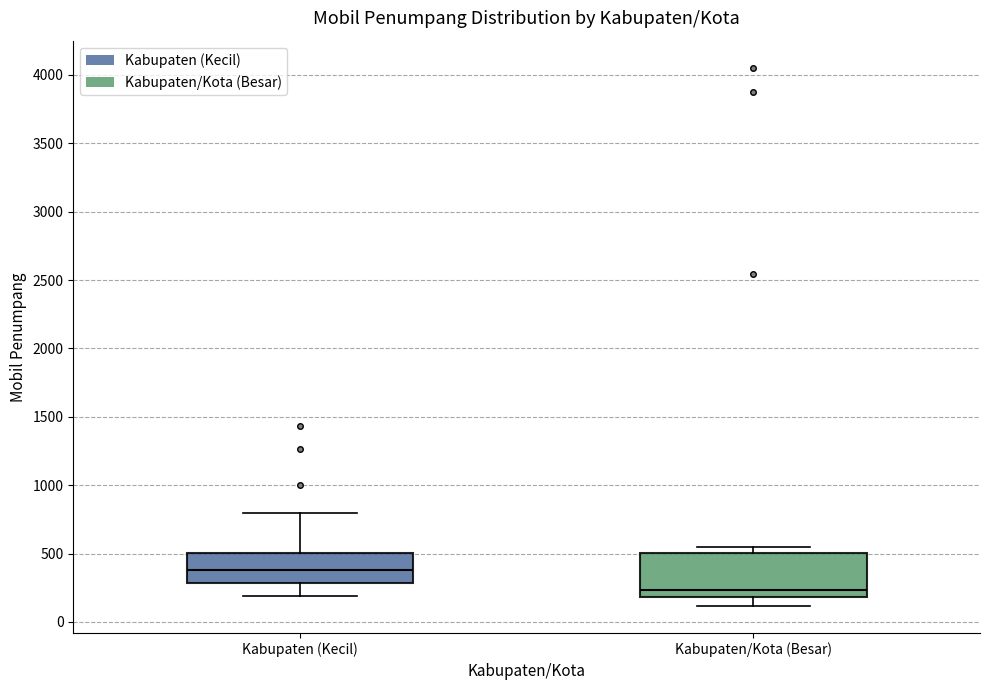

Reading left to right, transcribe this box plot: for each box, give where its median line is, the range the box spans, and where its two whiskers end, as read against the y-axis. The values are not printed on the chart, so give them approximately, as read against the axis.

Kabupaten (Kecil): median 400, box 300 to 500, whiskers 200 to 800
Kabupaten/Kota (Besar): median 250, box 200 to 500, whiskers 100 to 550